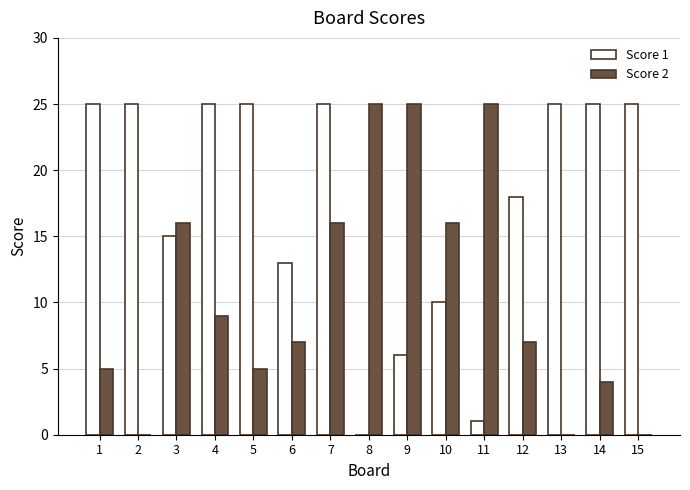

Are the bars grouped side by side (vs. stacked)?

Yes